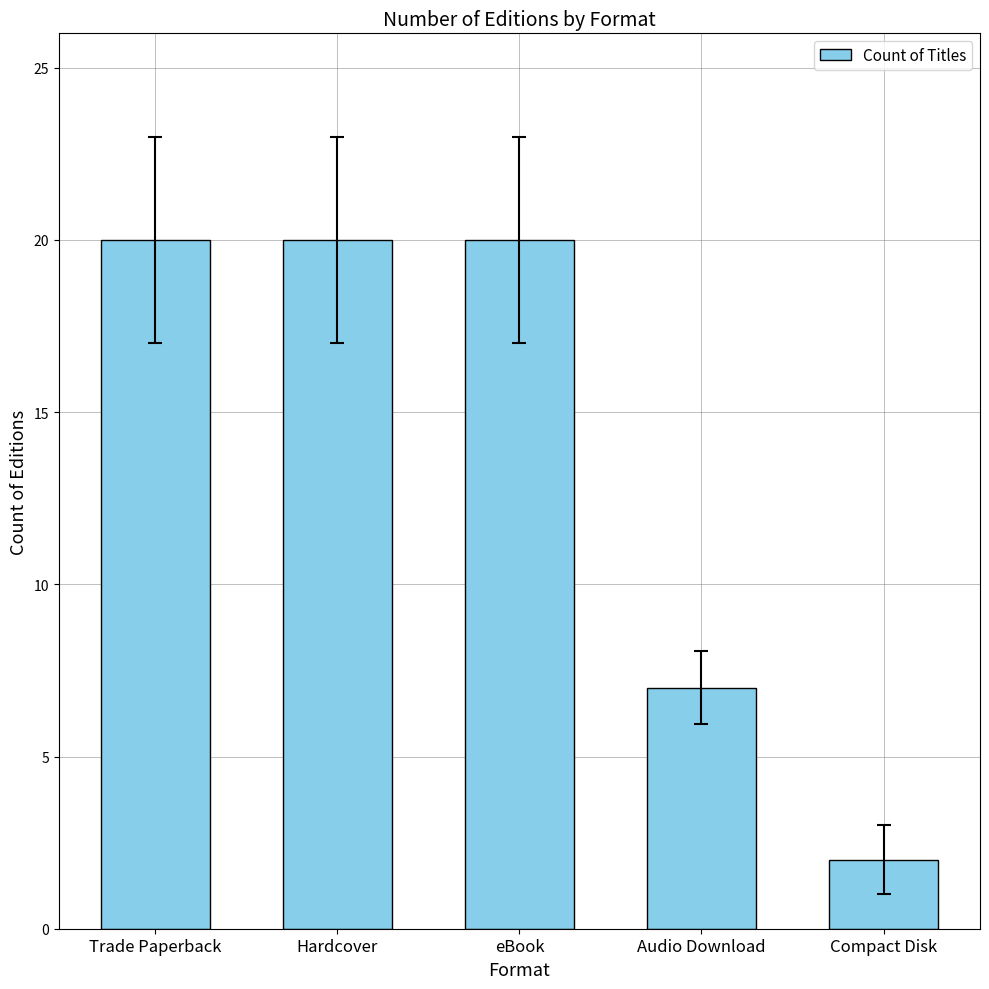

How many values are below 20?

2